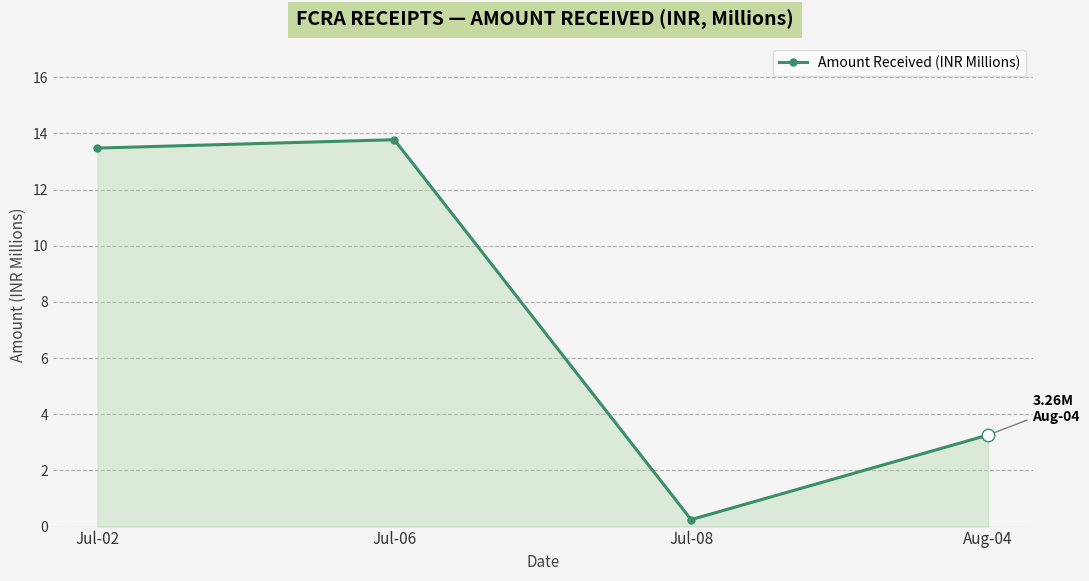

At which label is the value closest to 7?

Aug-04